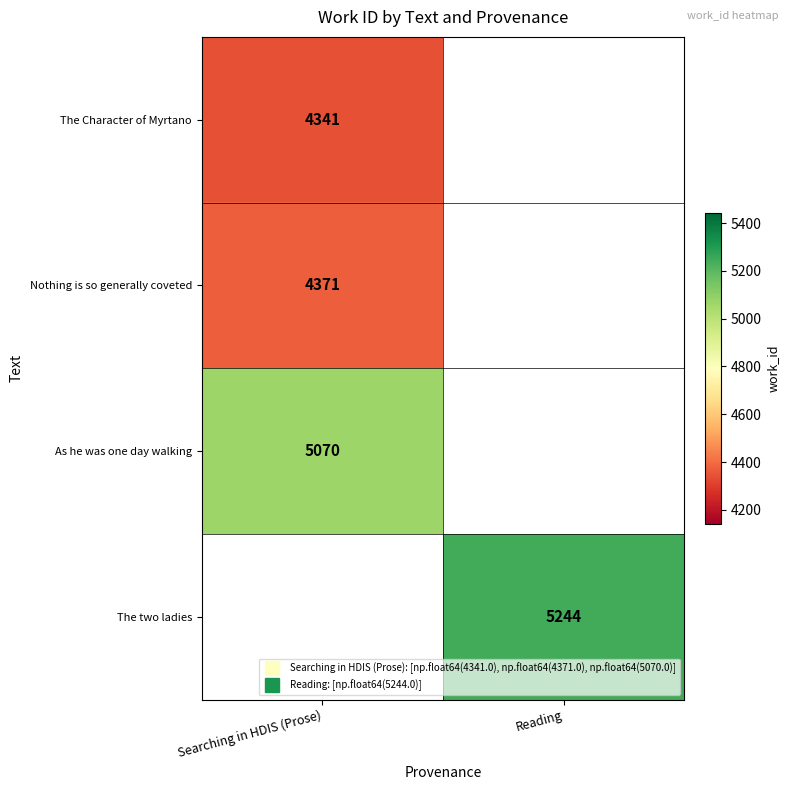

What is the greatest value displayed?

5244.0